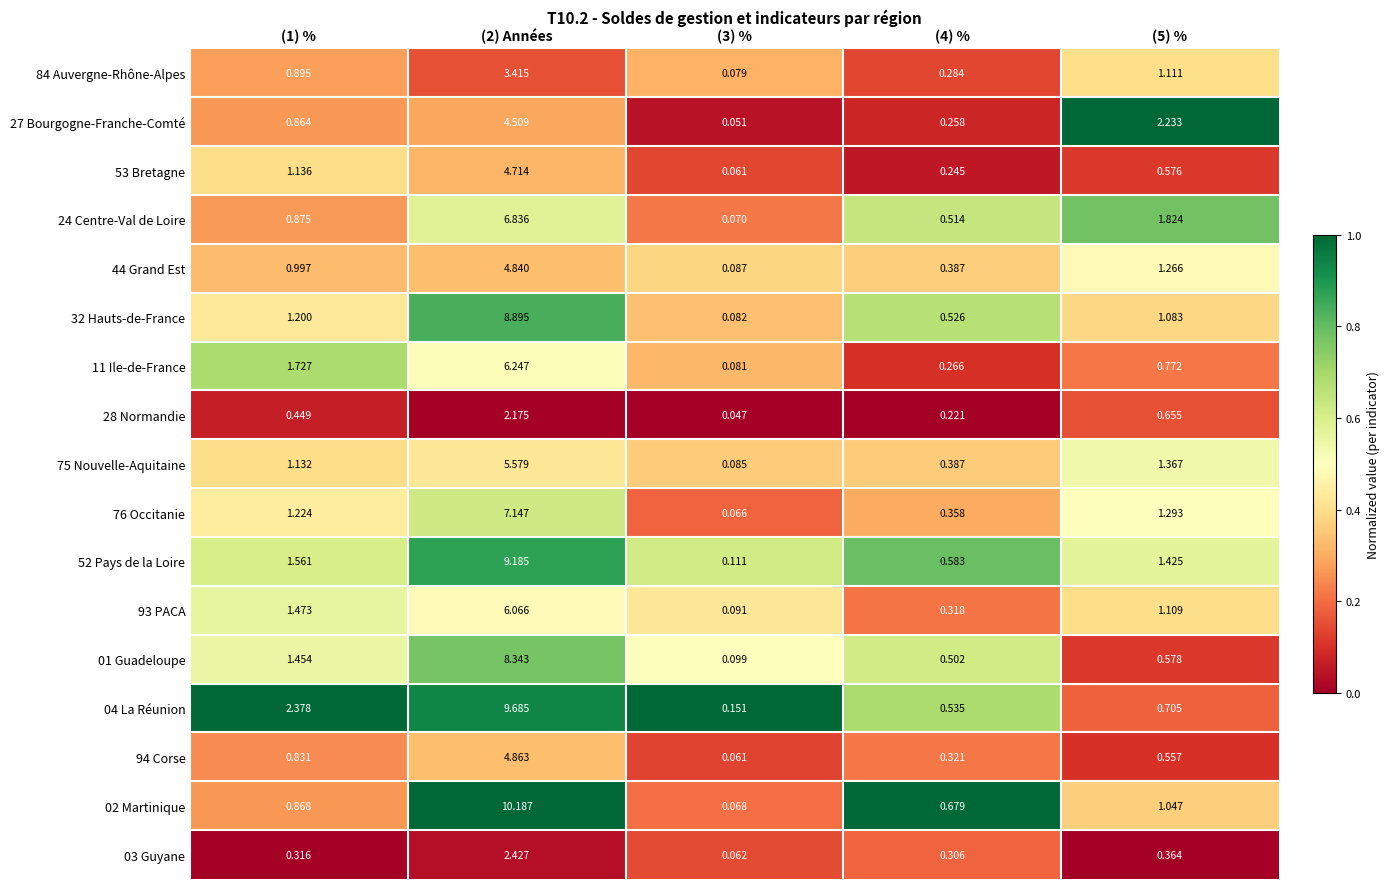

Is the value of 76 Occitanie at (2) Années greater than the value of 94 Corse at (5) %?

Yes